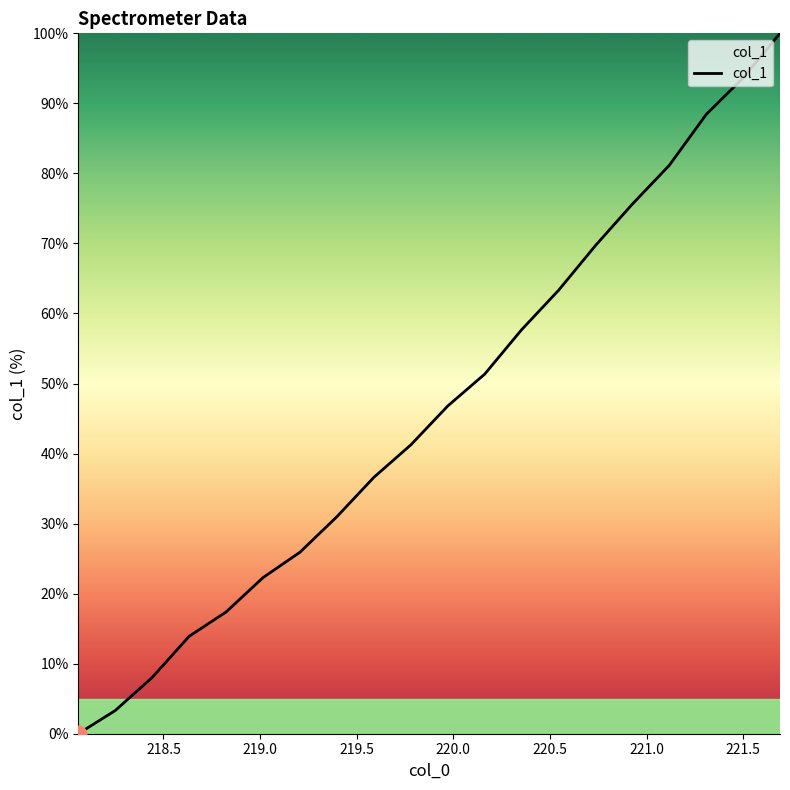

What is the maximum value shown in the chart?

100.0